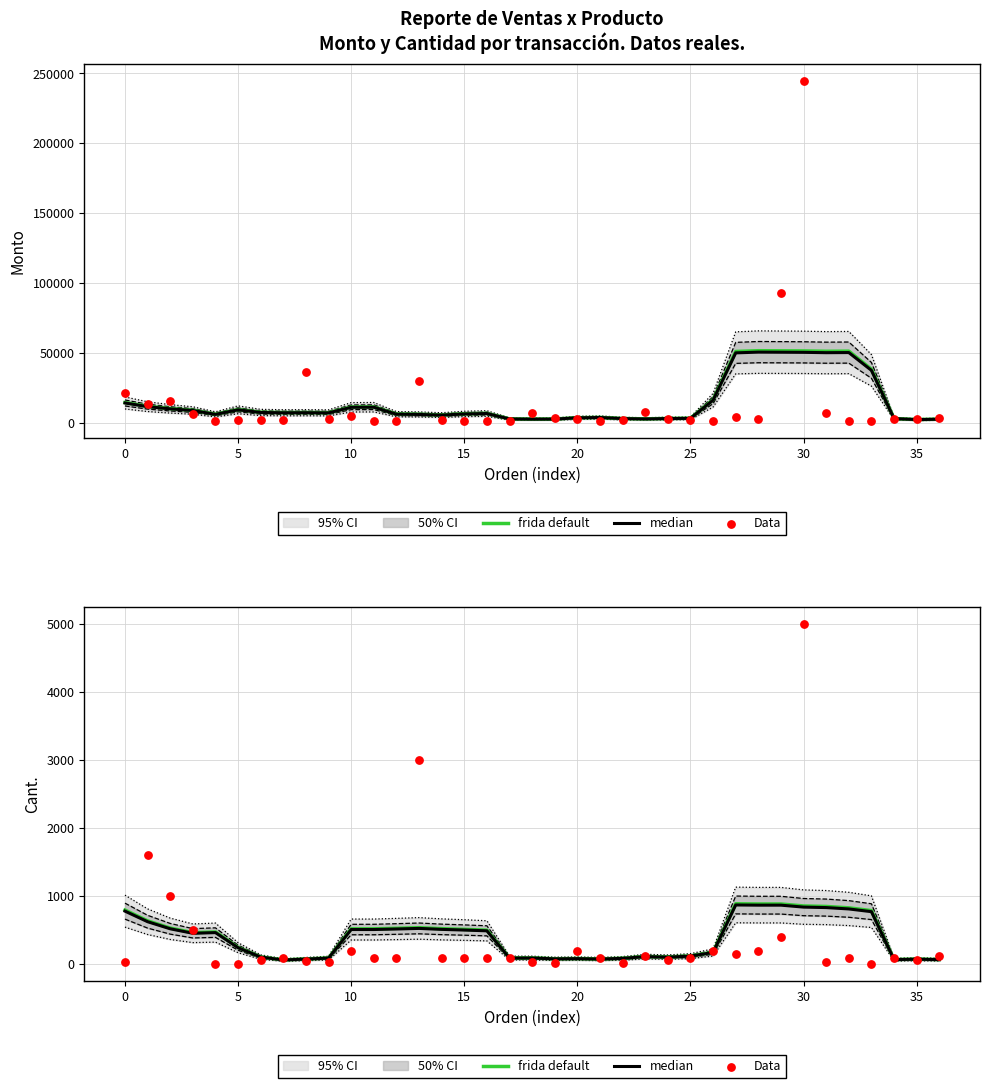

Which series has the largest total across all categories?

frida default